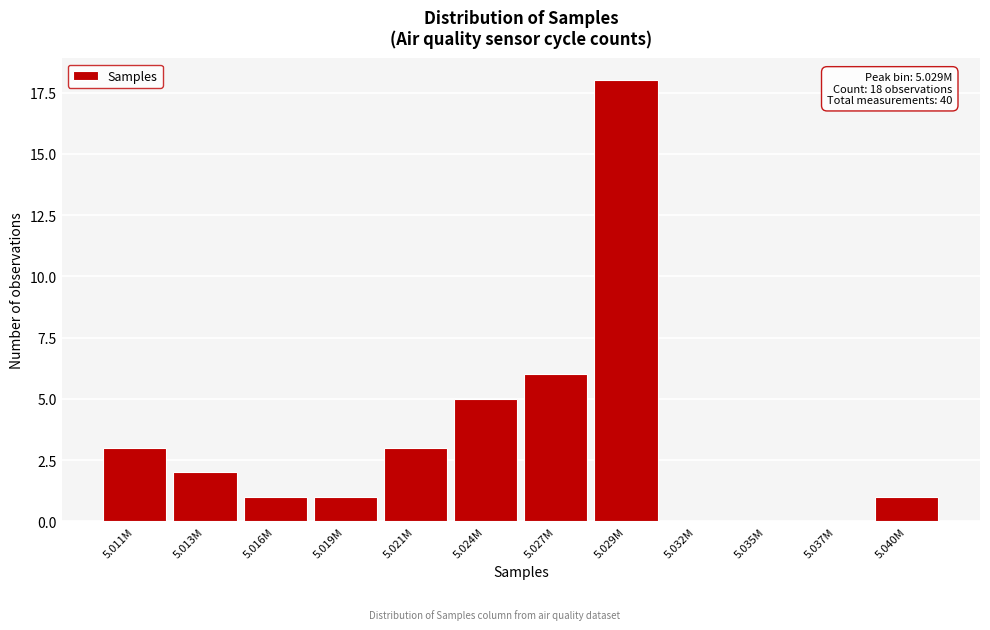

Reading left to right, extract all data points from this chart.

5.011M=3	5.013M=2	5.016M=1	5.019M=1	5.021M=3	5.024M=5	5.027M=6	5.029M=18	5.032M=0	5.035M=0	5.037M=0	5.040M=1